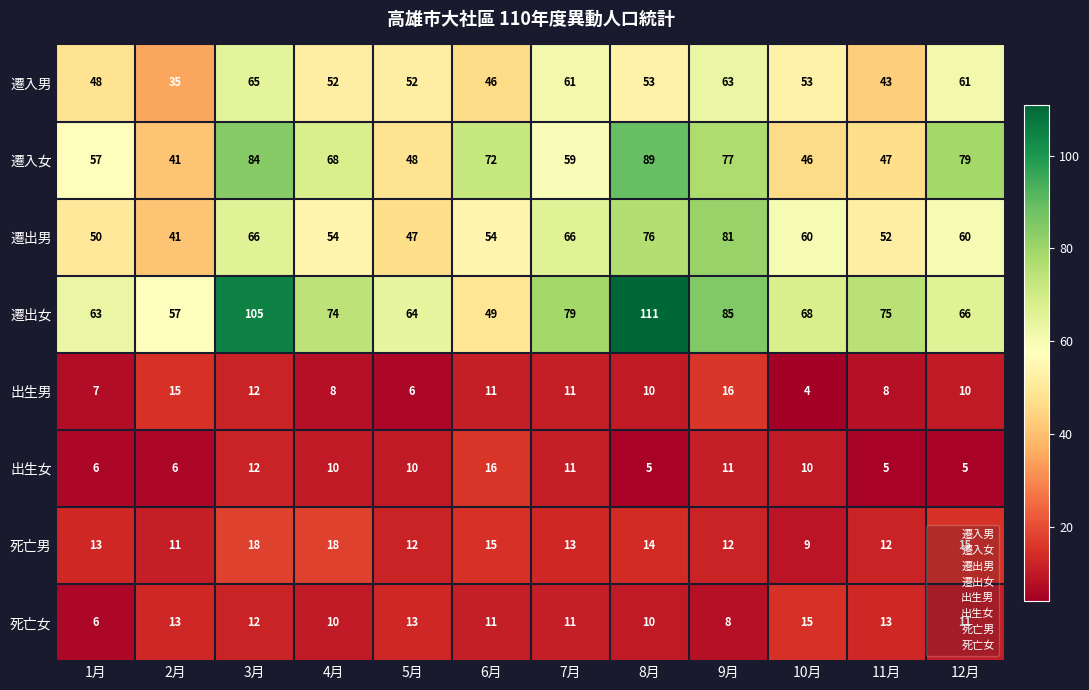

At which label does 遷入女 first exceed 68?

3月